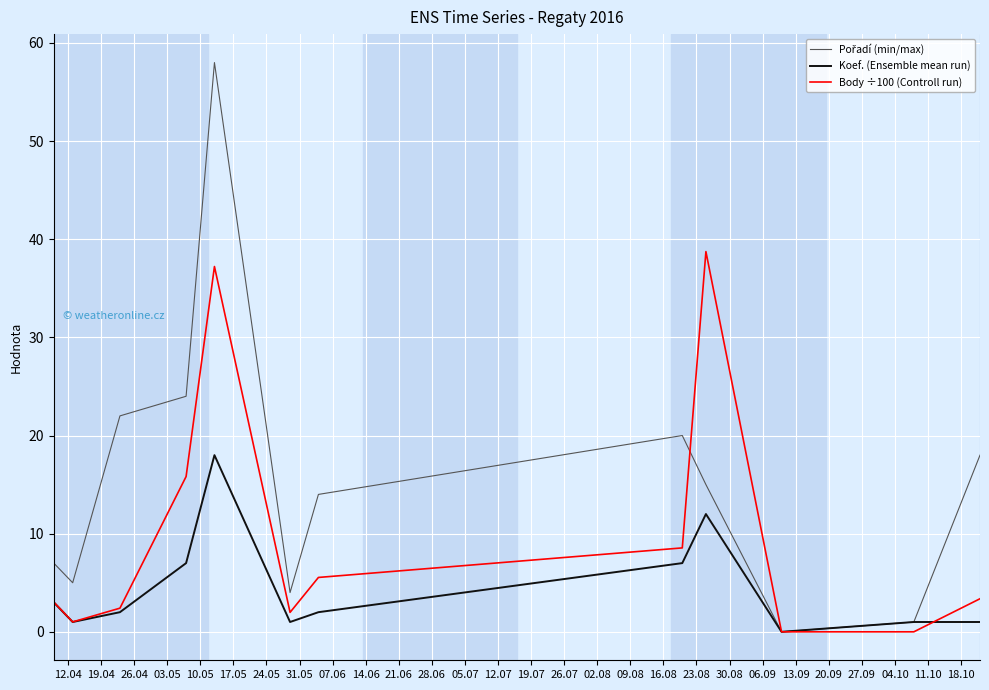

What is the highest value of the Body ÷100 (Controll run) series?

38.7